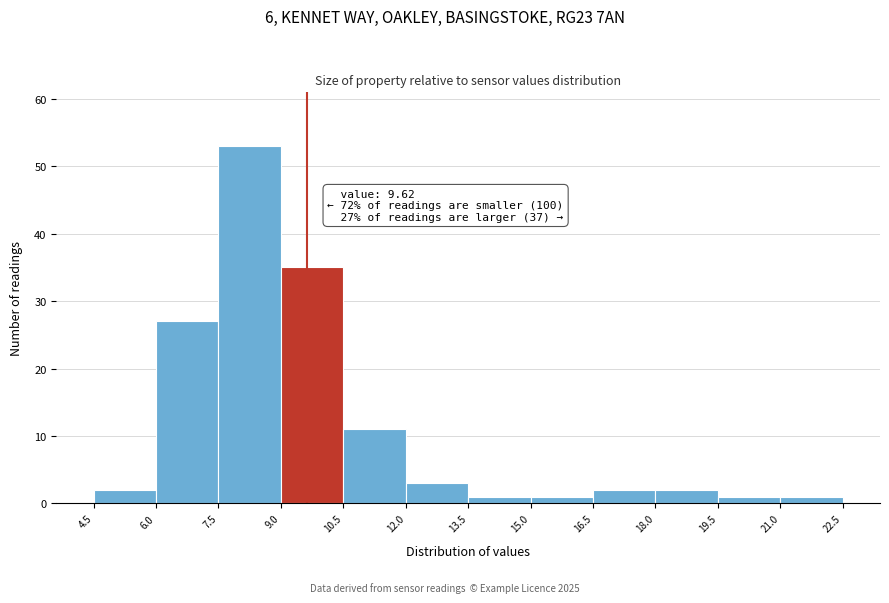

Which range on the x-axis has the tallest bar?

7.5 to 9.0